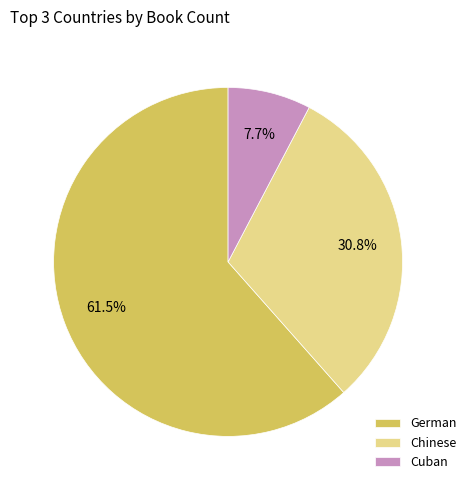

Between Chinese and Cuban, which is larger?

Chinese